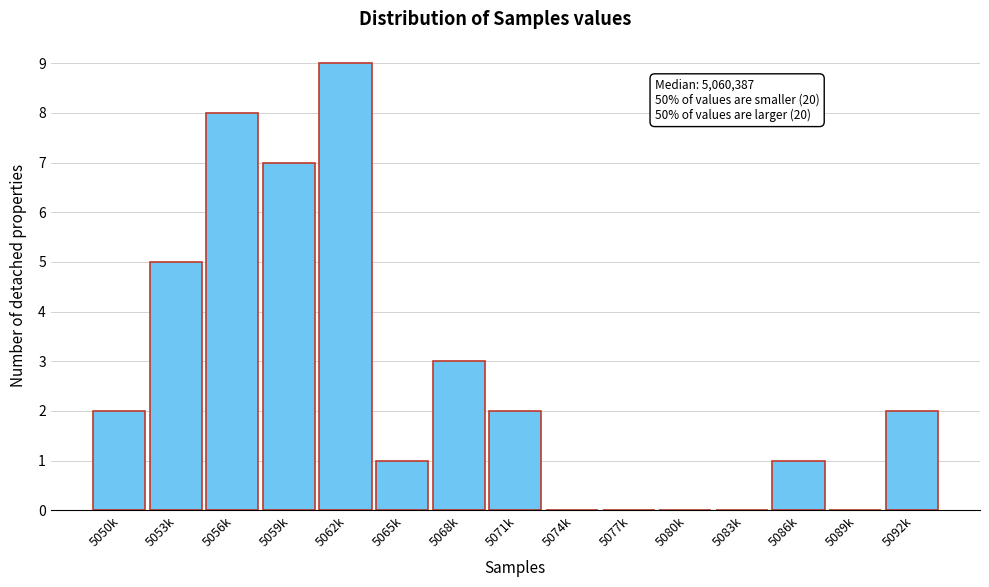

Reading left to right, extract all data points from this chart.

5050k=2	5053k=5	5056k=8	5059k=7	5062k=9	5065k=1	5068k=3	5071k=2	5074k=0	5077k=0	5080k=0	5083k=0	5086k=1	5089k=0	5092k=2